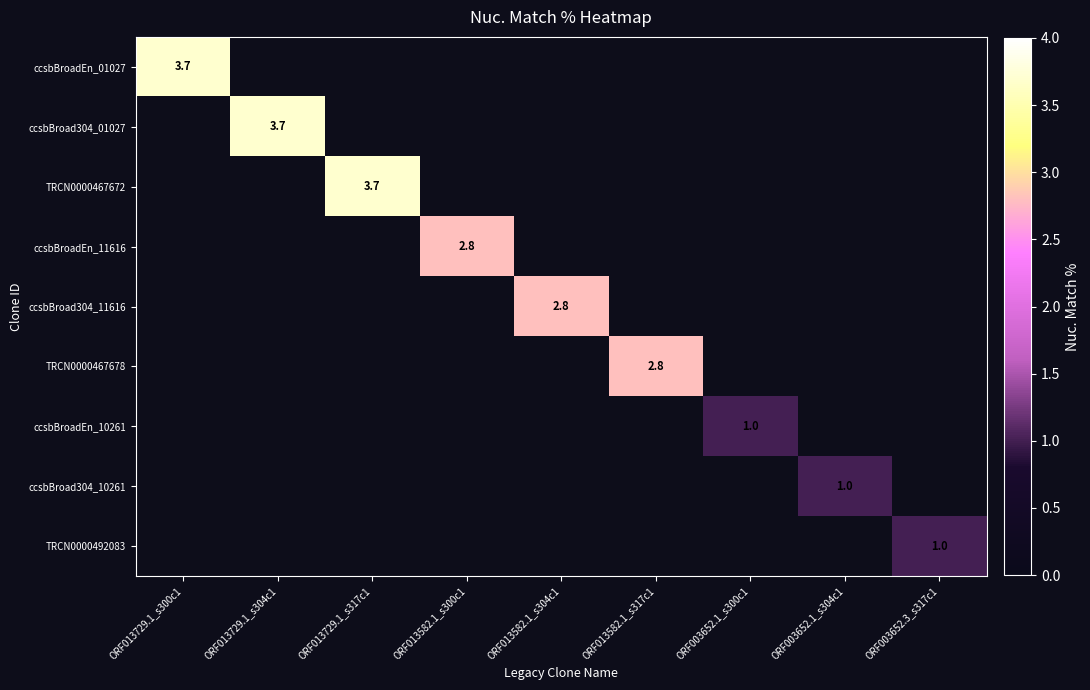

Which has a higher value, ORF013582.1_s304c1 or ORF013582.1_s300c1?

ORF013582.1_s300c1